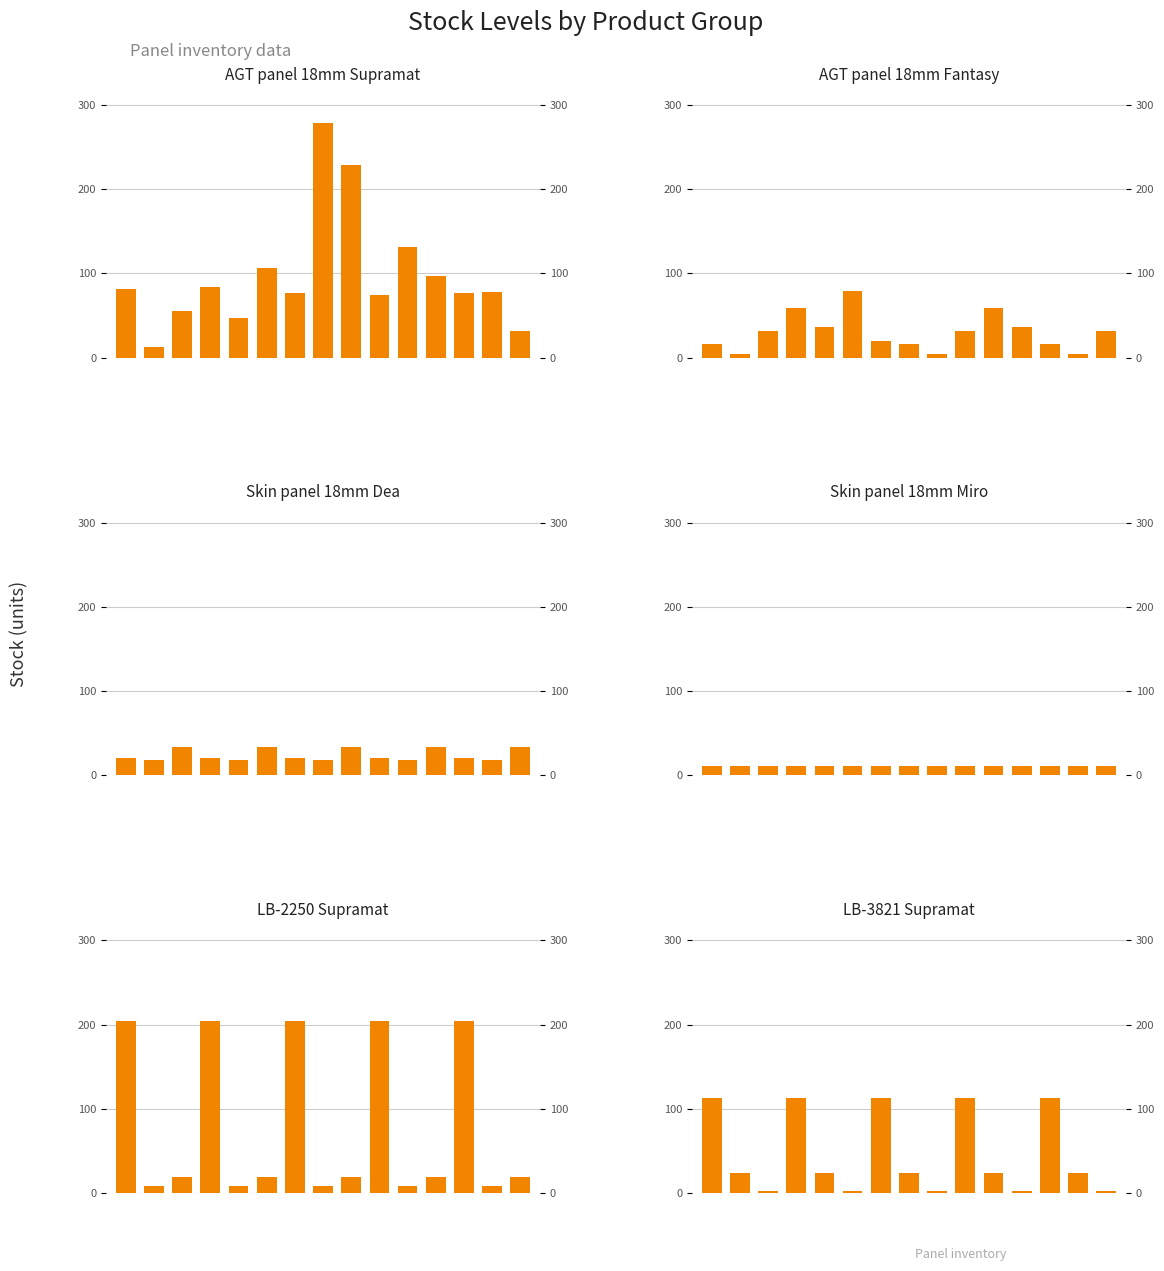

What value does the LB-2250
Supramat series have at 0?

8